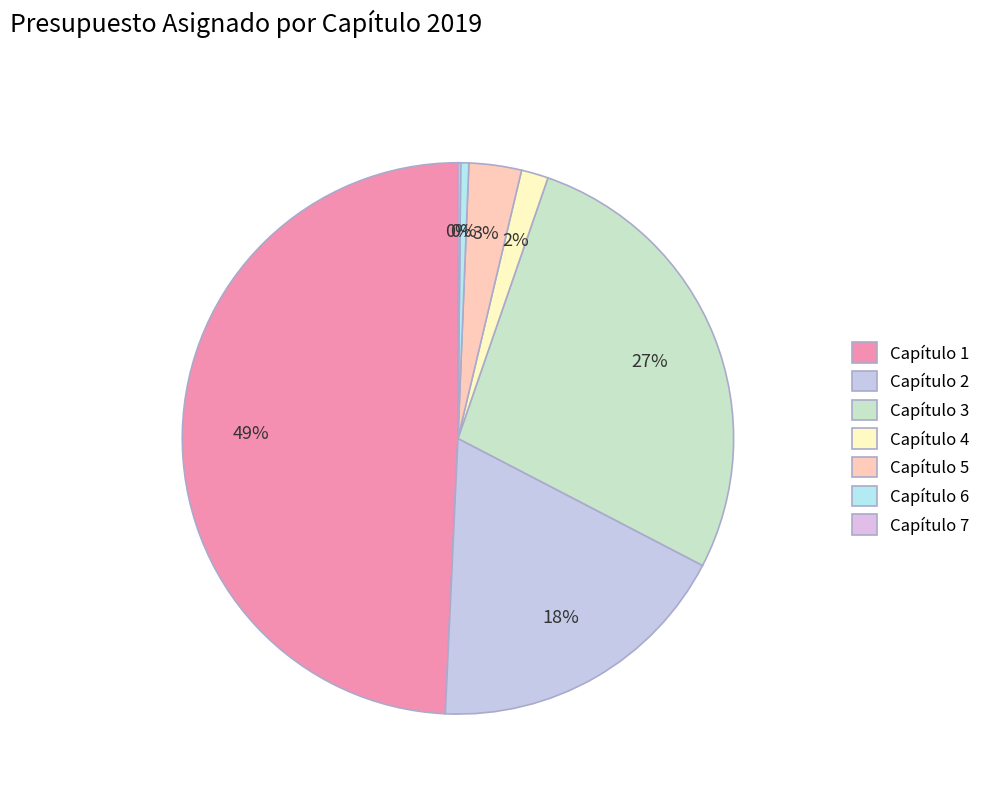

Do Capítulo 4 and Capítulo 7 together represent more than half of the pie?

No